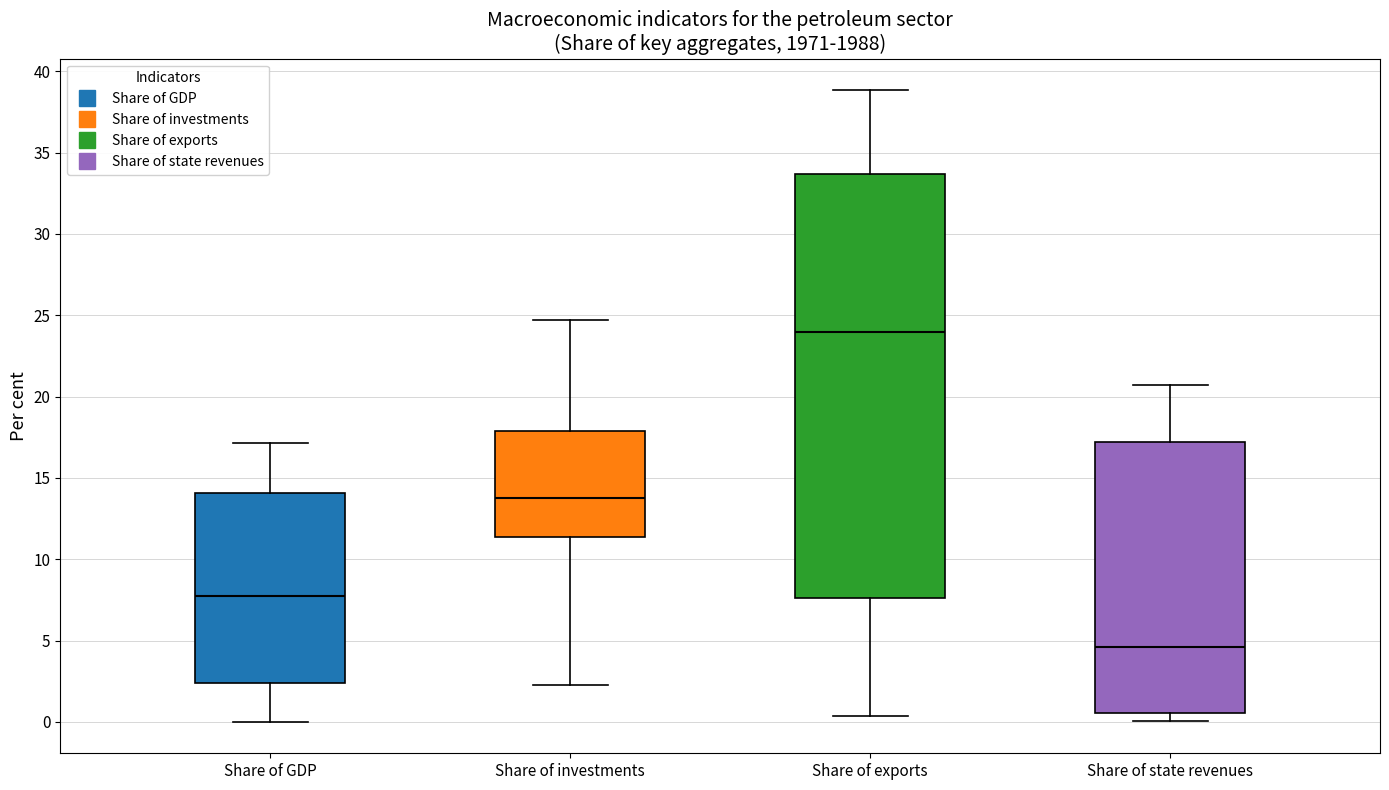

Reading left to right, read every box against the y-axis: the position of its median line, the range the box covers, and the ends of its whiskers. The values are not printed on the chart, so give them approximately, as read against the axis.

Share of GDP: median 8.0, box 2.5 to 14.0, whiskers 0.0 to 17.0
Share of investments: median 14.0, box 11.5 to 18.0, whiskers 2.0 to 24.5
Share of exports: median 24.0, box 7.5 to 33.5, whiskers 0.5 to 39.0
Share of state revenues: median 4.5, box 0.5 to 17.0, whiskers 0.0 to 20.5